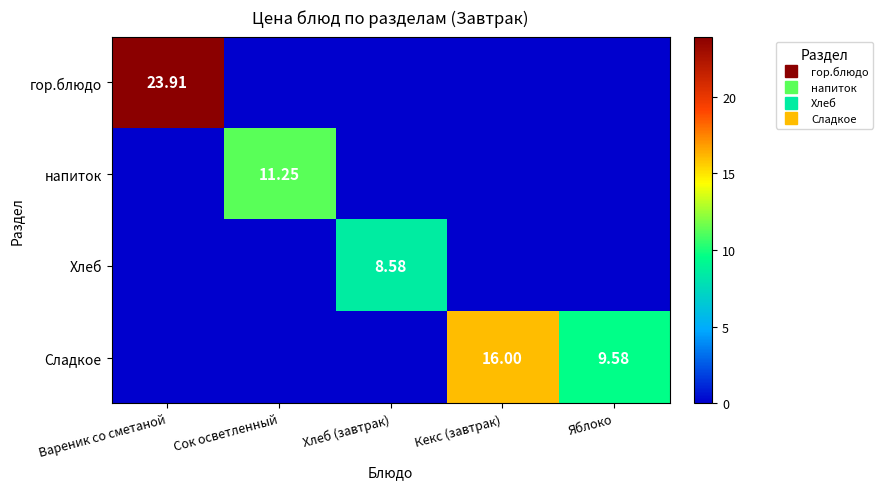

Which series has the largest range (max minus min)?

гор.блюдо